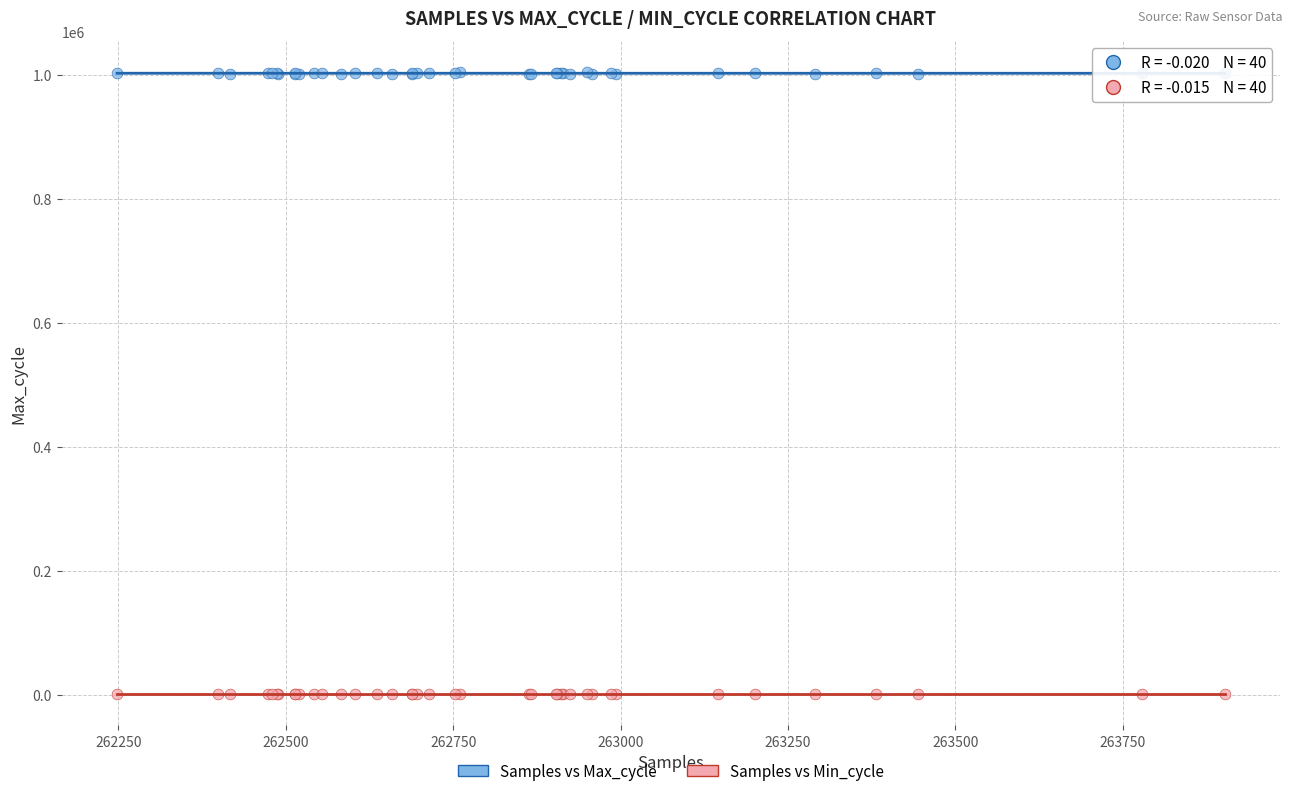

Which series reaches the minimum Y coordinate?

Samples vs Min_cycle